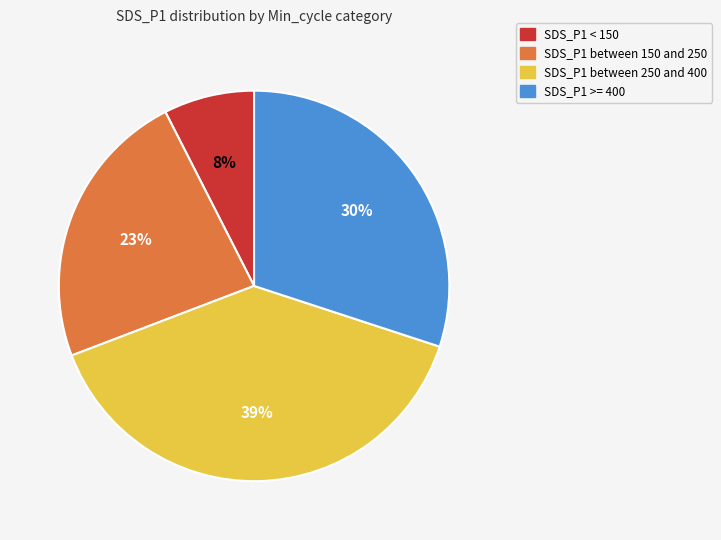

Is there a majority slice in this chart?

No